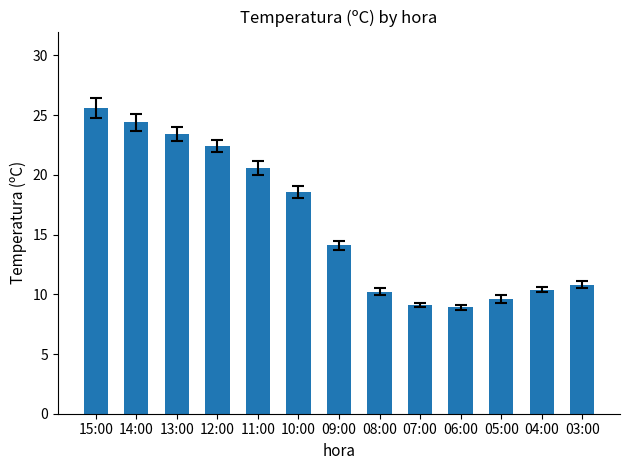

Which category has the highest value across all series?

15:00